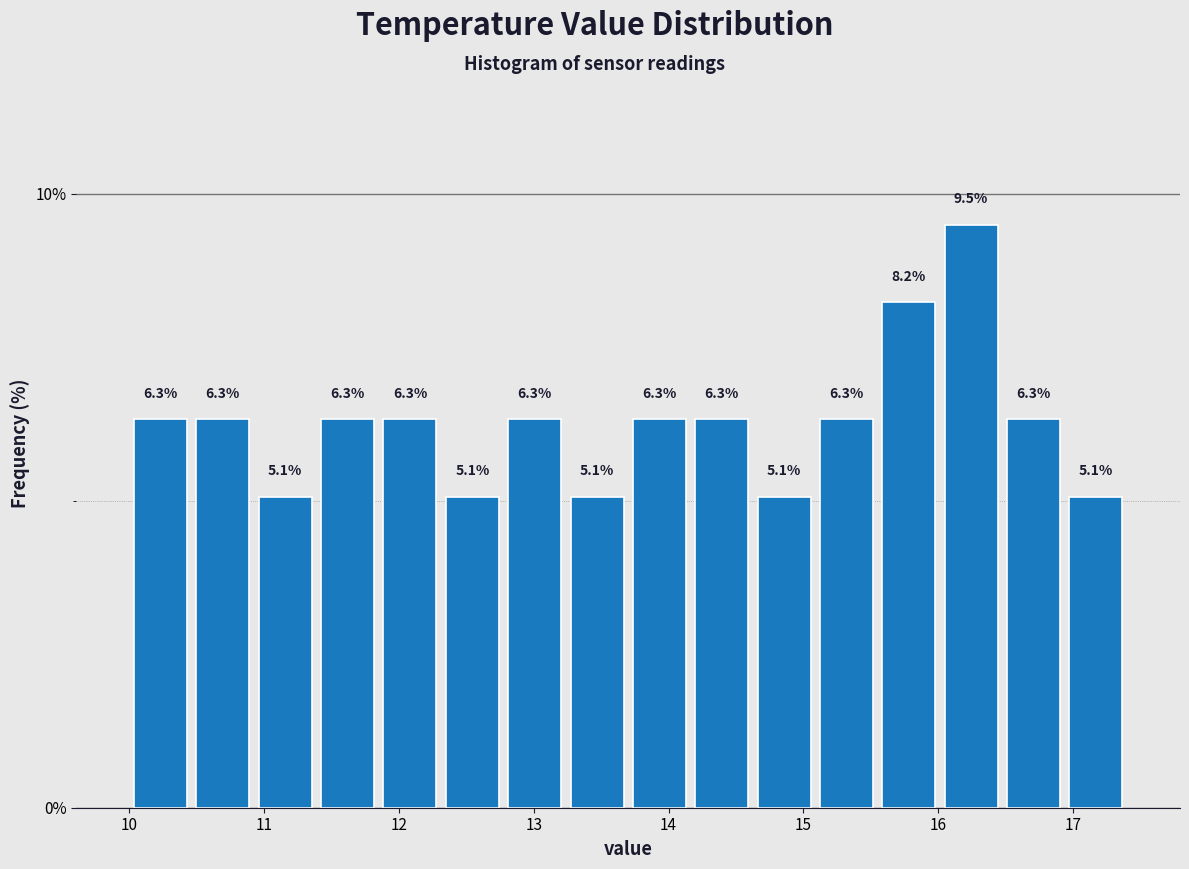

Reading left to right, transcribe this chart: for each bar, give the range it covers on the x-axis and its height. The bar edges are not printed on the chart, so give them approximately, as read against the axis.

10.0 to 10.5: 6.3
10.5 to 10.9: 6.3
10.9 to 11.4: 5.1
11.4 to 11.9: 6.3
11.9 to 12.3: 6.3
12.3 to 12.8: 5.1
12.8 to 13.2: 6.3
13.2 to 13.7: 5.1
13.7 to 14.2: 6.3
14.2 to 14.6: 6.3
14.6 to 15.1: 5.1
15.1 to 15.6: 6.3
15.6 to 16.0: 8.2
16.0 to 16.5: 9.5
16.5 to 16.9: 6.3
16.9 to 17.4: 5.1